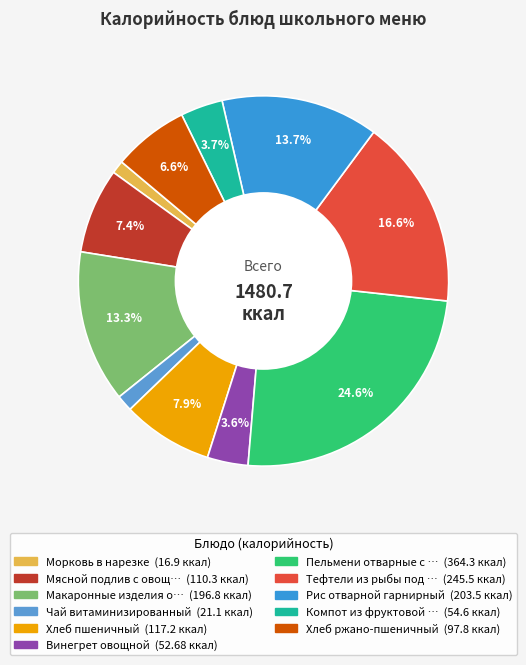

How many segments does this pie chart have?

11